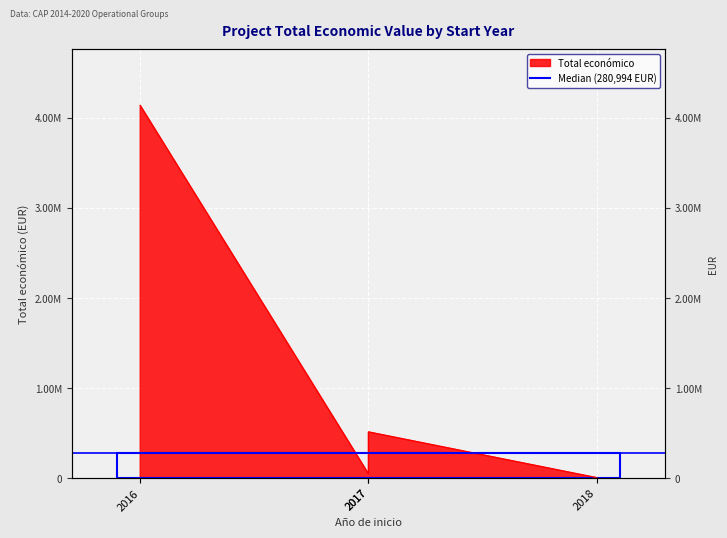

What is the greatest value displayed?

4139393